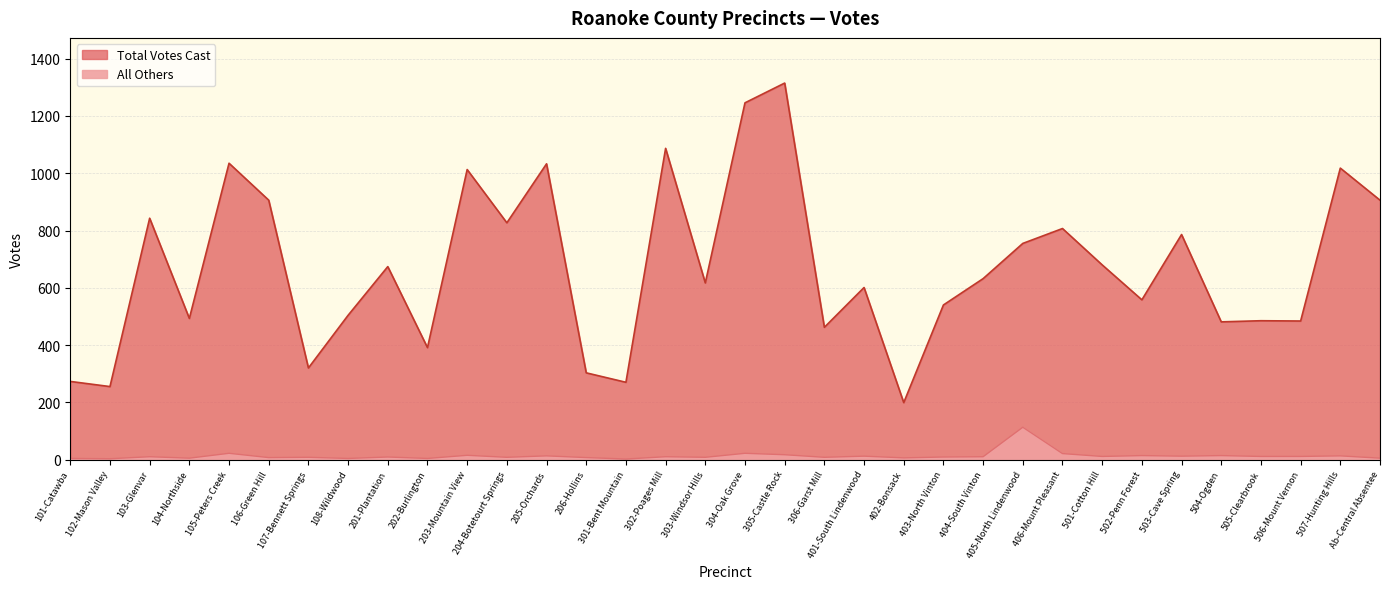

Where is Total Votes Cast nearest to the value 757?

405-North Lindenwood